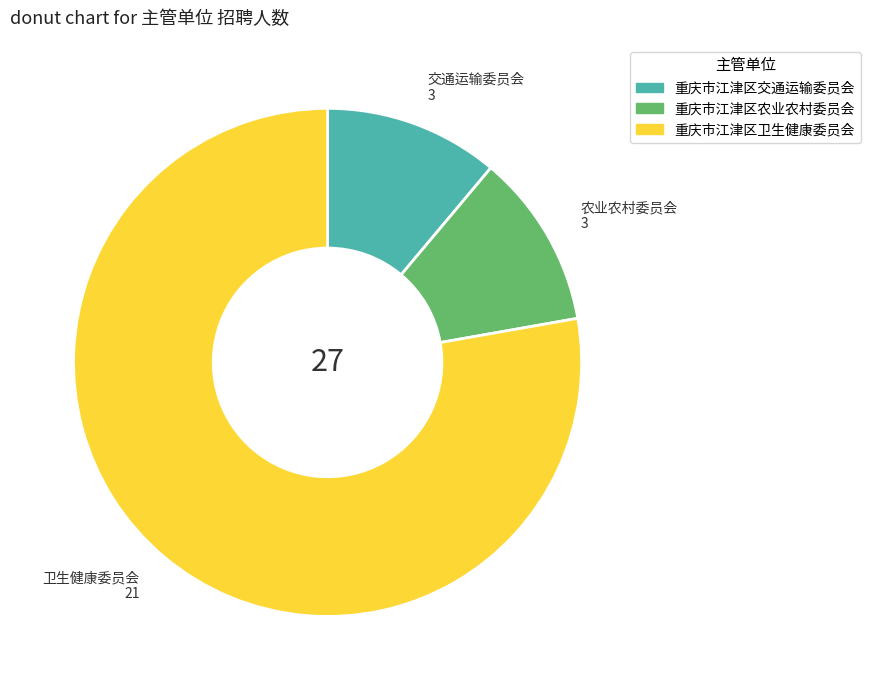

The 重庆市江津区交通运输委员会 slice represents 24% of the pie. True or false?

False